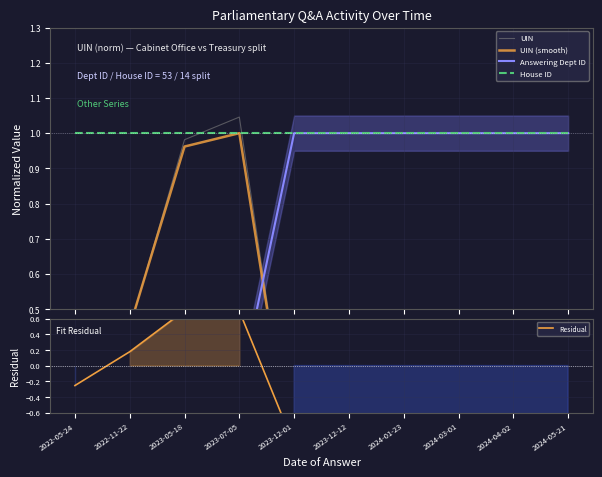

The value of UIN at 2022-11-22 is 0.4. True or false?

True